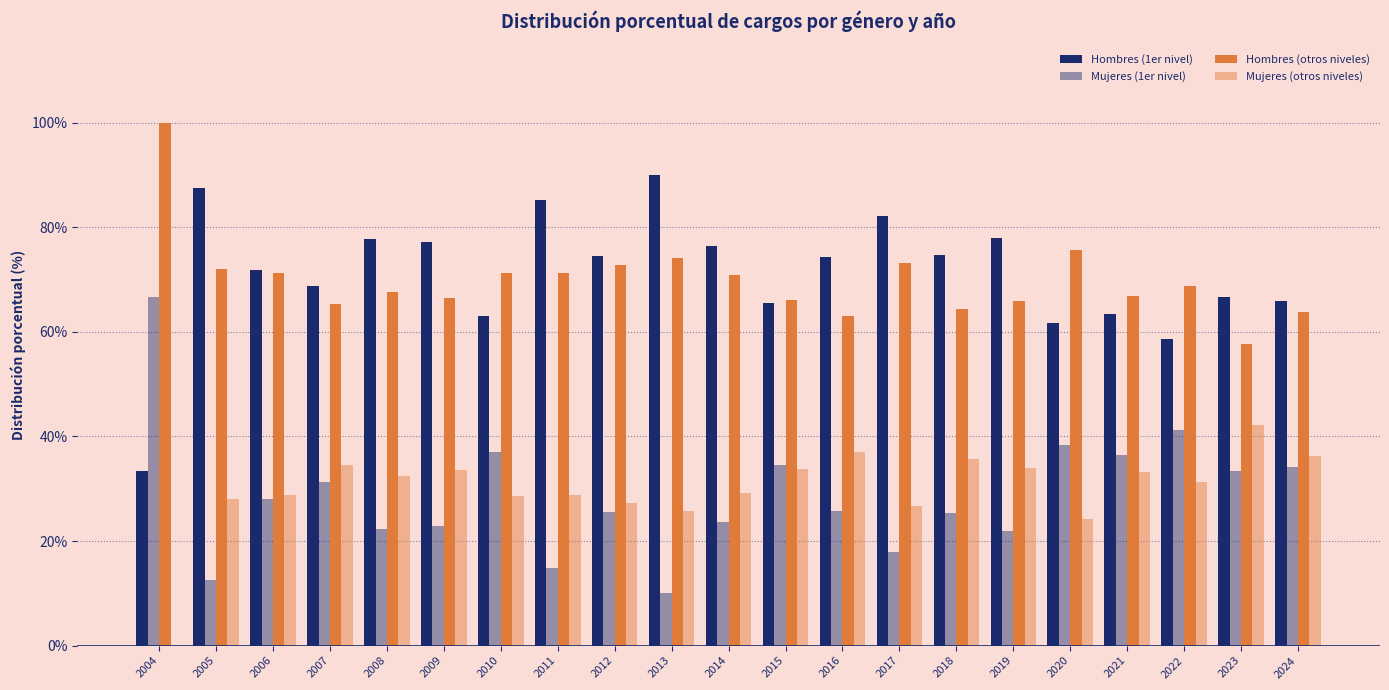

Reading right to left, list all the values displayed in this chart.

Hombres (1er nivel): 65.9	66.7	58.7	63.5	61.7	78.0	74.7	82.1	74.3	65.5	76.4	90.0	74.5	85.2	63.0	77.1	77.8	68.8	71.9	87.5	33.3
Mujeres (1er nivel): 34.1	33.3	41.3	36.5	38.3	21.9	25.3	17.9	25.7	34.5	23.6	10.0	25.5	14.8	37.0	22.9	22.2	31.2	28.1	12.5	66.7
Hombres (otros niveles): 63.8	57.7	68.8	66.8	75.7	66.0	64.3	73.2	63.0	66.1	70.9	74.2	72.8	71.3	71.3	66.5	67.6	65.4	71.2	72.0	100.0
Mujeres (otros niveles): 36.2	42.3	31.3	33.2	24.3	34.0	35.7	26.8	37.0	33.9	29.1	25.8	27.2	28.7	28.7	33.5	32.4	34.6	28.8	28.0	0.0